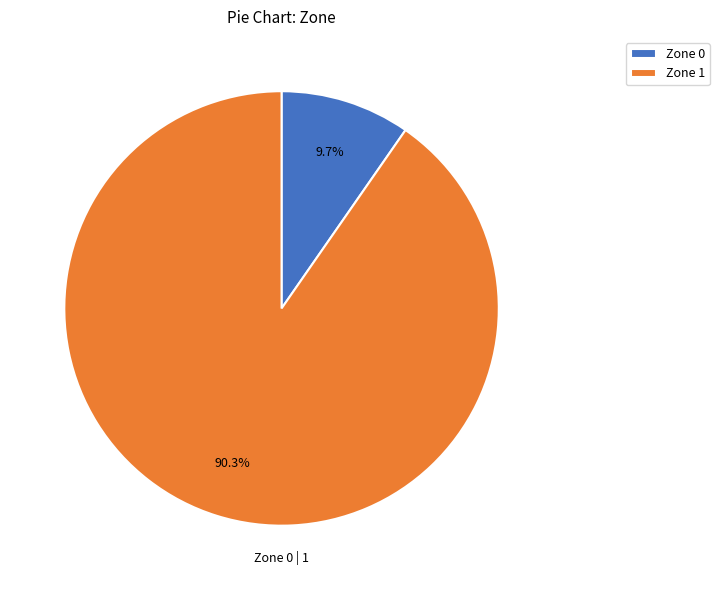

What is the majority slice?

Zone 1